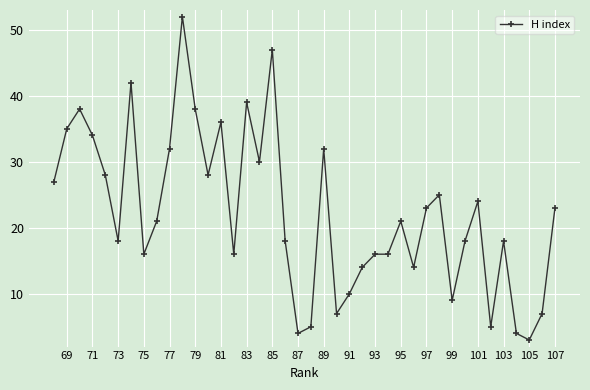

What is the minimum value shown in the chart?

3